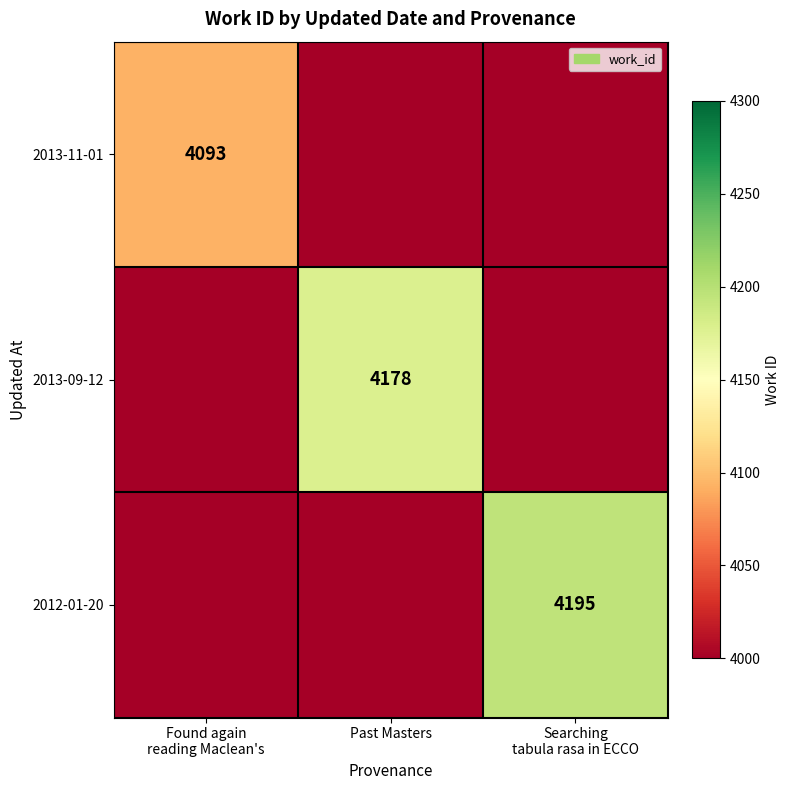

Rank the series by their average value, from lowest to highest.

2013-11-01, 2013-09-12, 2012-01-20